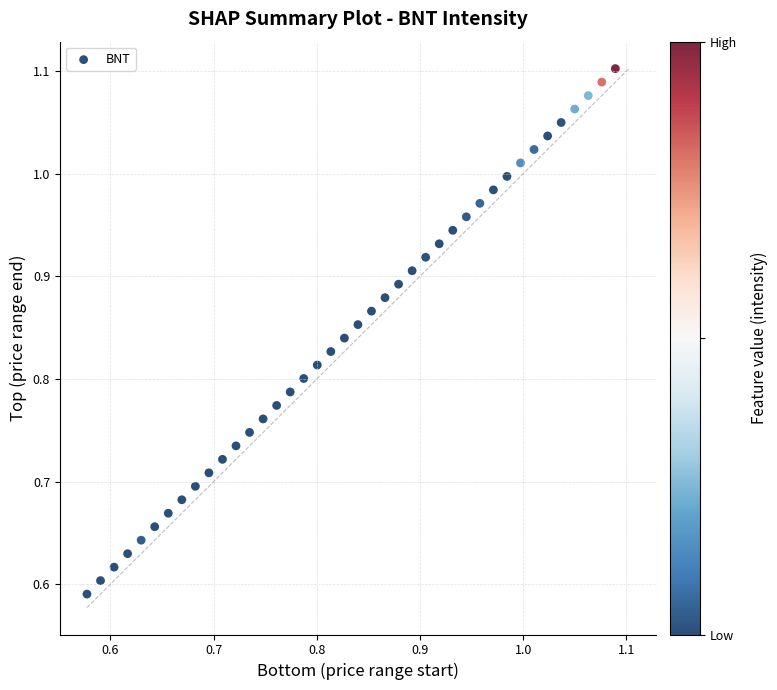

What is the range of X values (max minus min)?

0.5